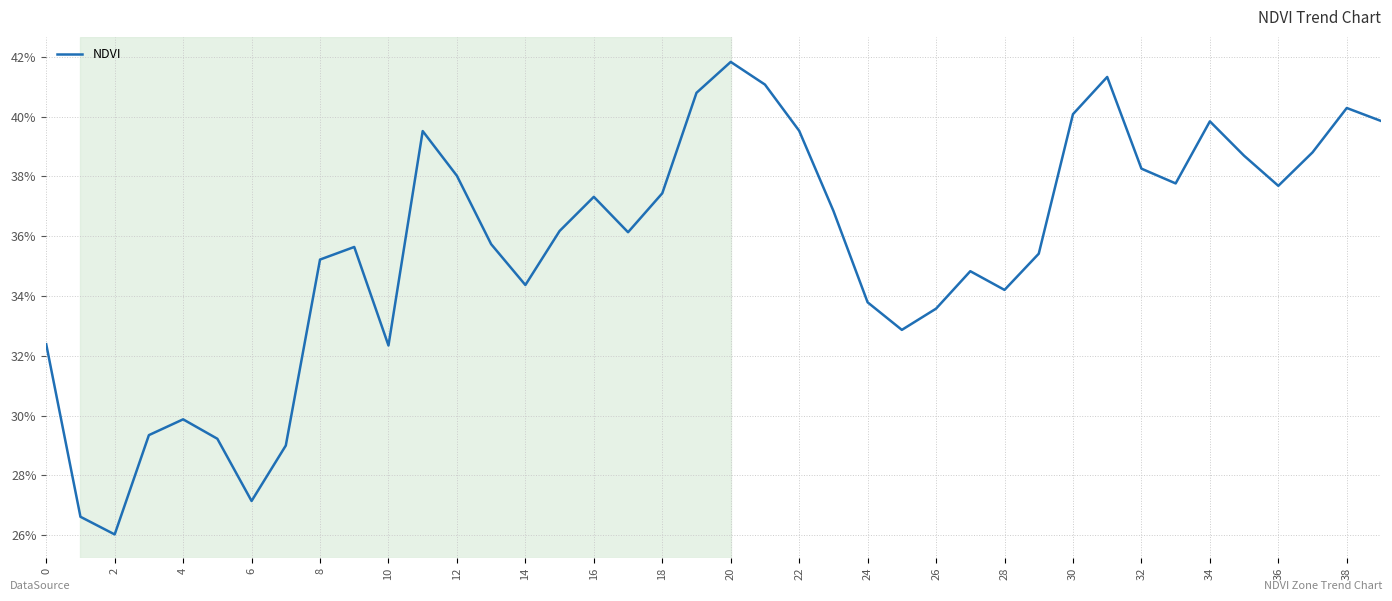

How many values are between 0 and 1?

40